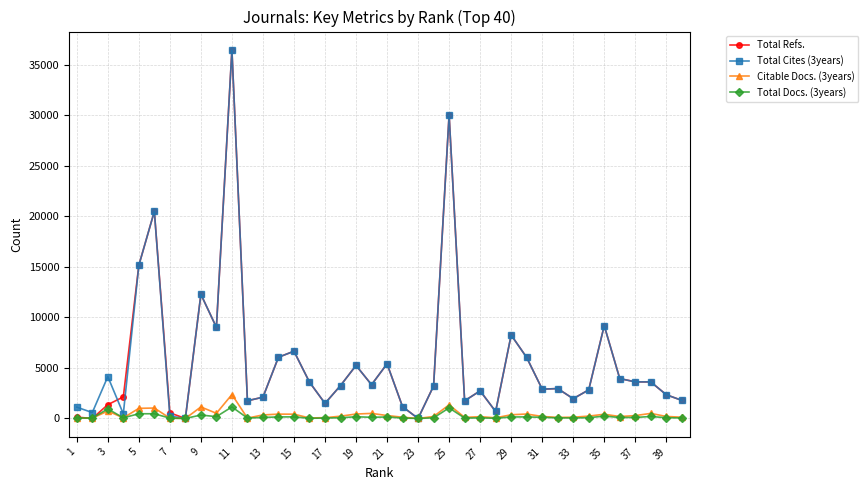

True or false: Total Refs. has more than 2 points higher than both neighbors.

True